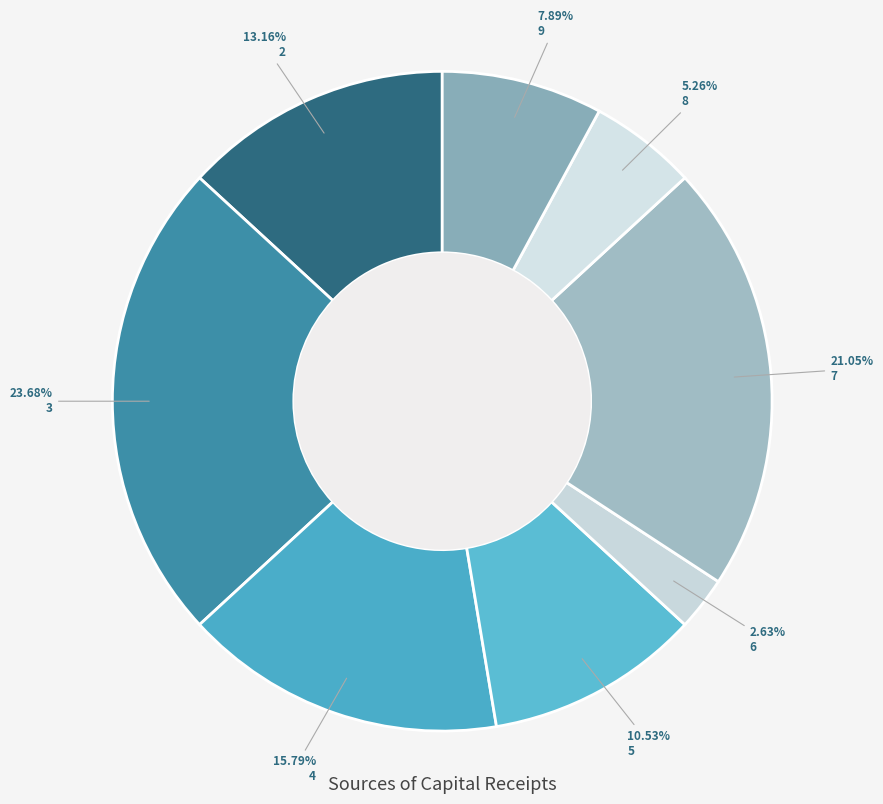

Do 3 and 8 together represent more than half of the pie?

No